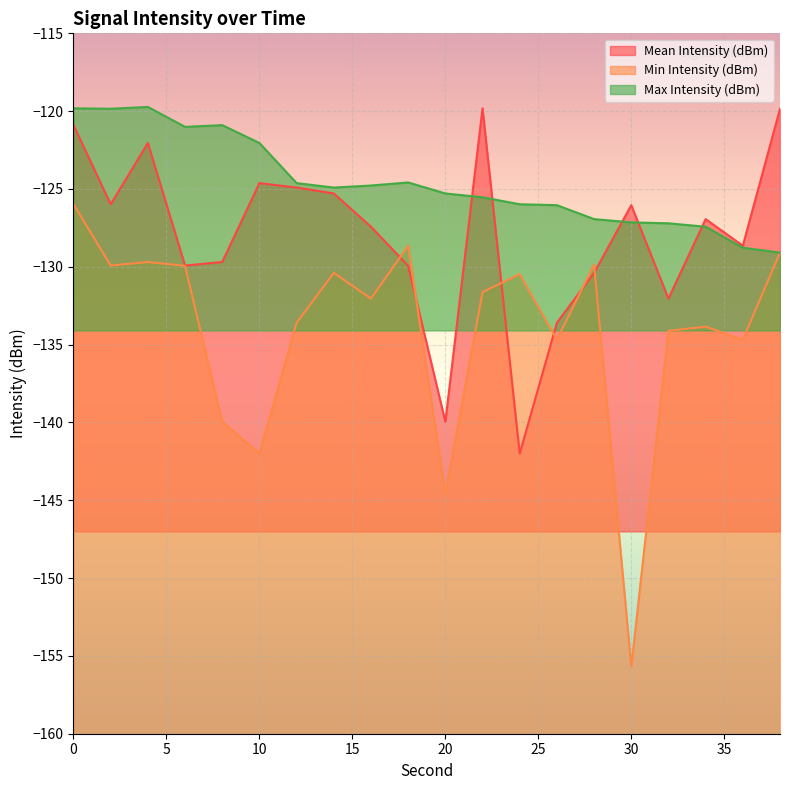

What is the difference between the maximum and minimum values in the Min Intensity (dBm) series?

29.7